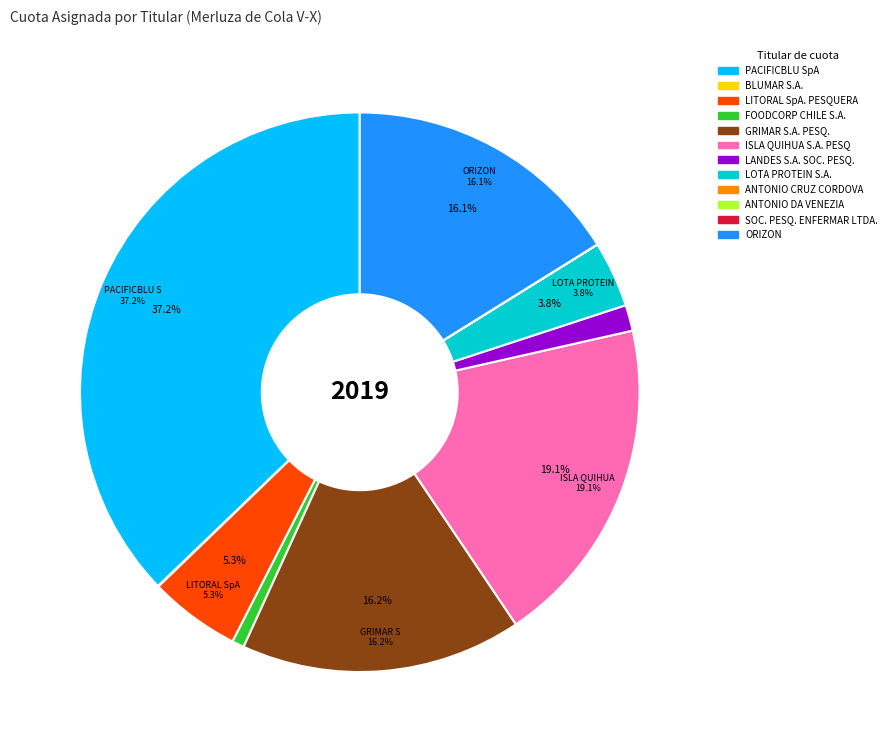

Is there any slice that represents more than half of the pie?

No